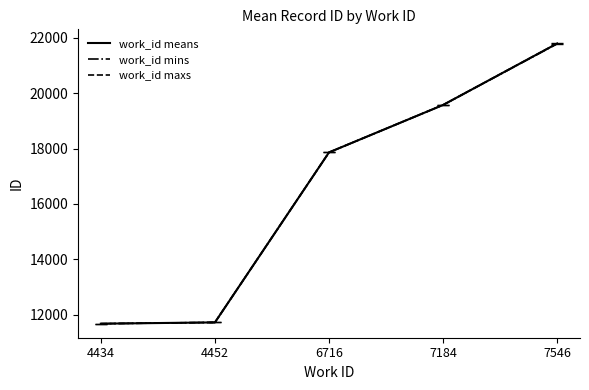

What is the highest value of the work_id mins series?

21783.0